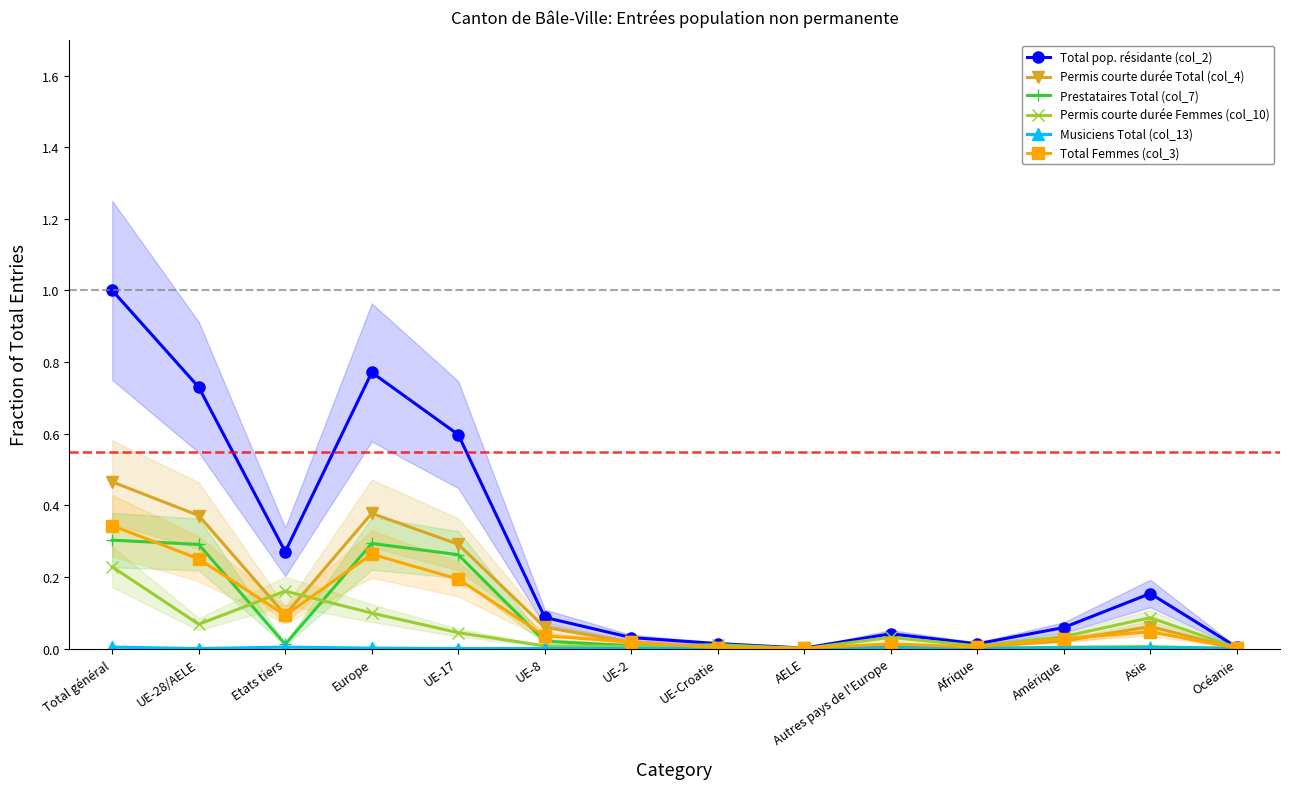

Which has a higher value, Europe or UE-17?

Europe